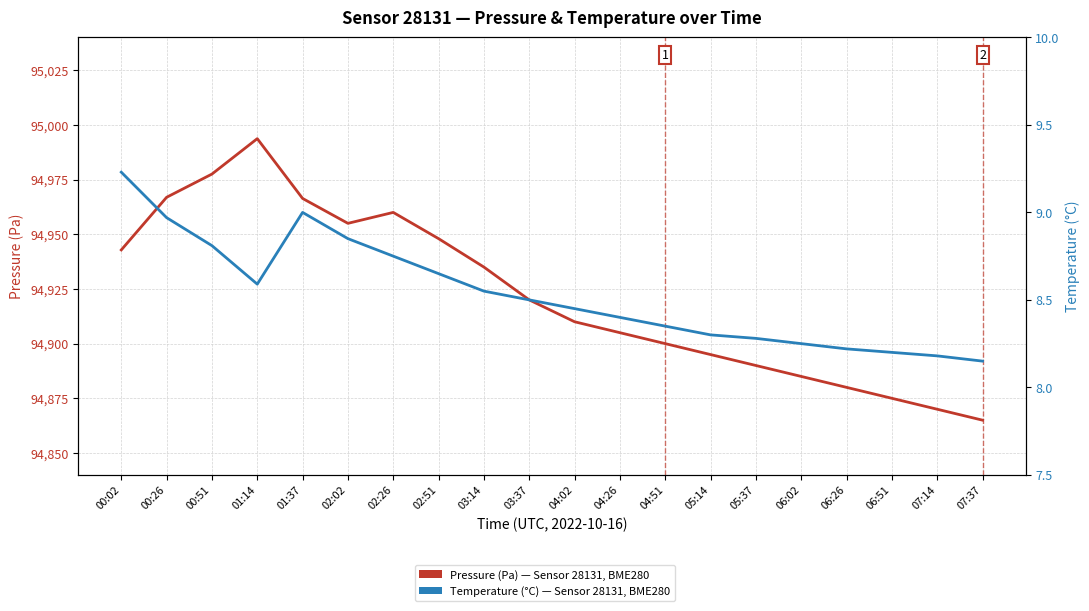

What are all the series names shown in the legend?

Pressure (Pa), Temperature (°C)